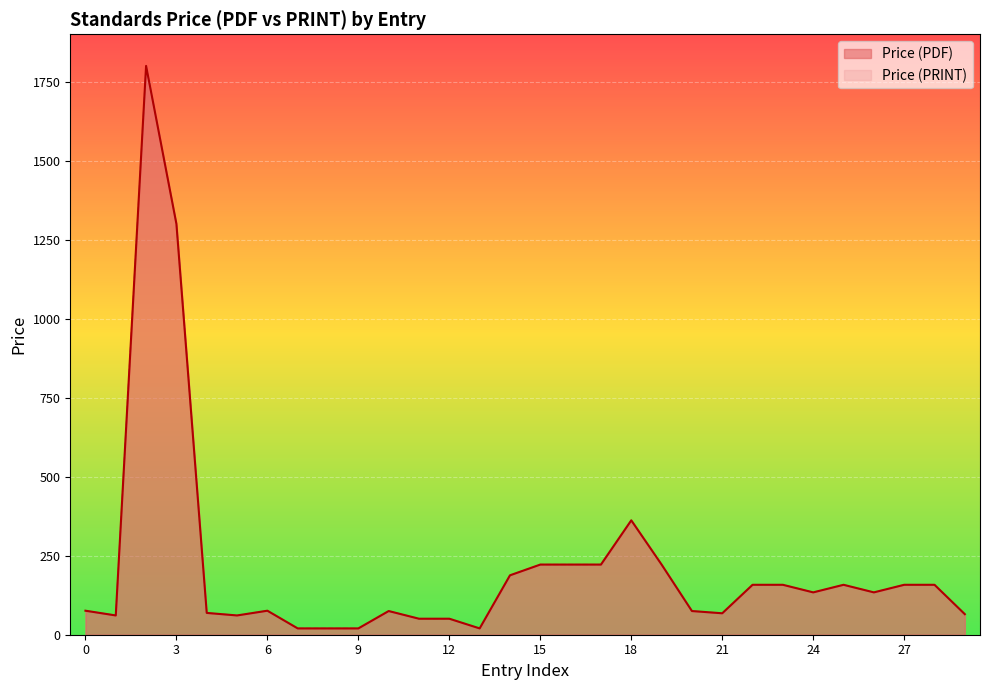

How many categories are shown in the chart?

30